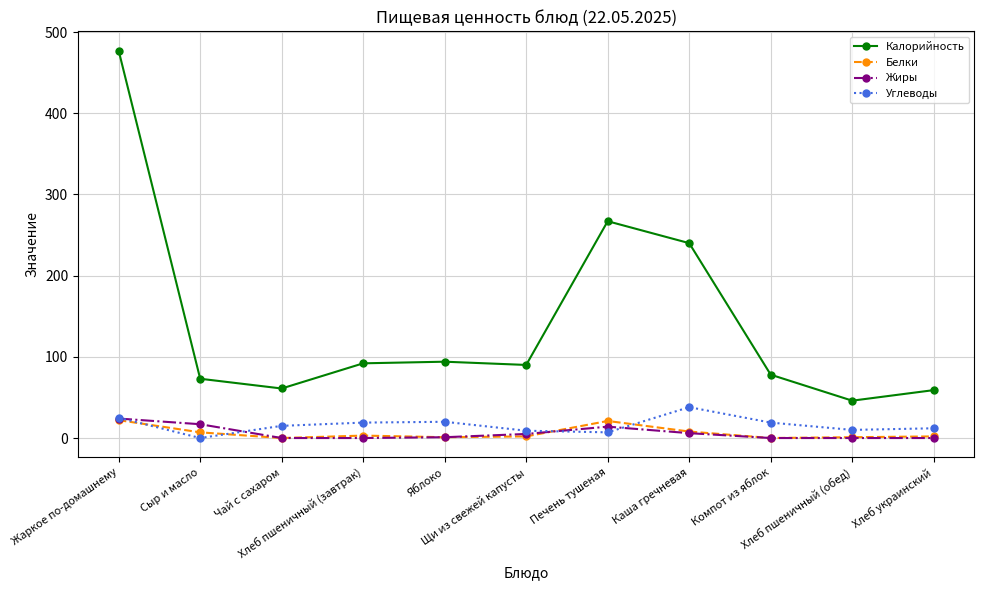

What is the average value of the Калорийность series?

143